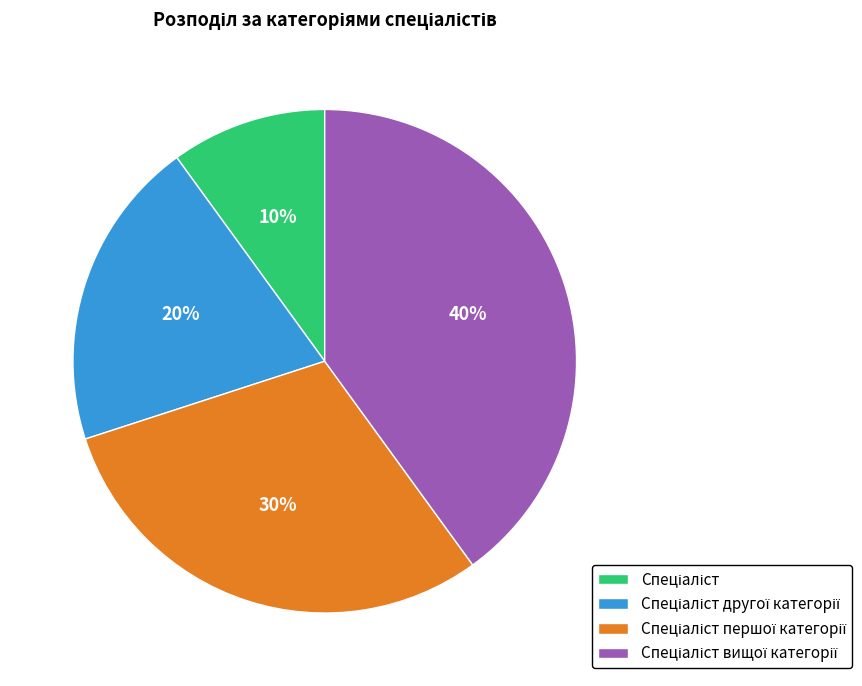

To the nearest percent, what is the average slice percentage?

25%